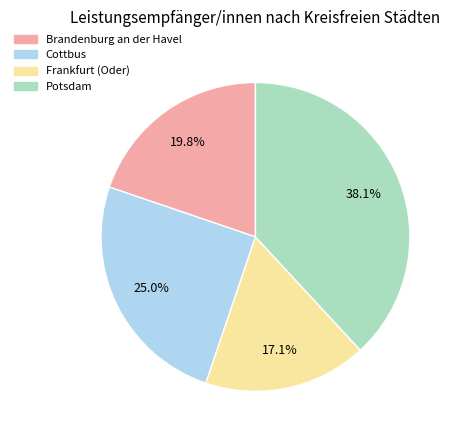

Count the number of slices in the pie.

4